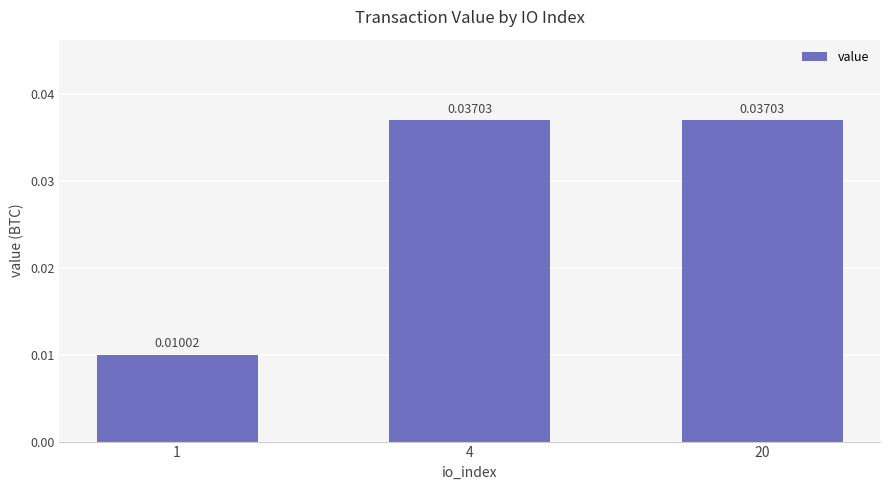

How many bars are there in total?

3